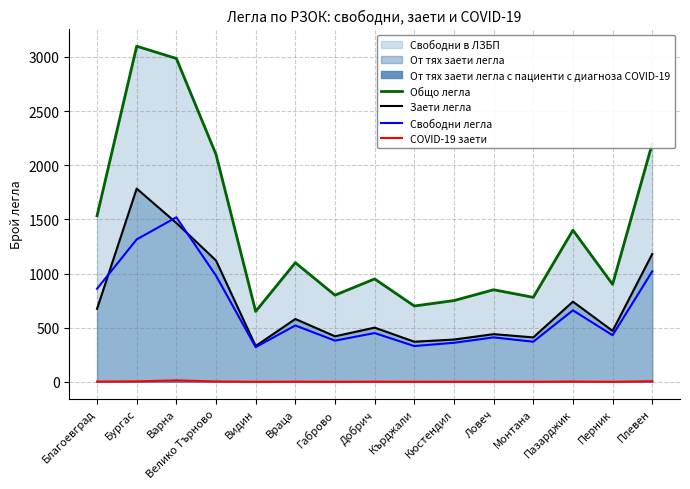

At how many categories does at least one series exceed 1866?

4